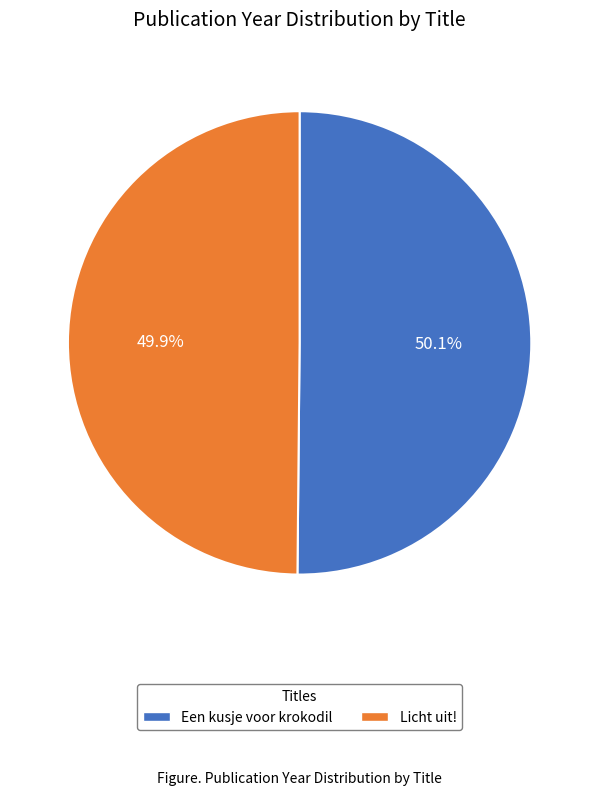

What percentage is the Licht uit! slice, to the nearest percent?

50%